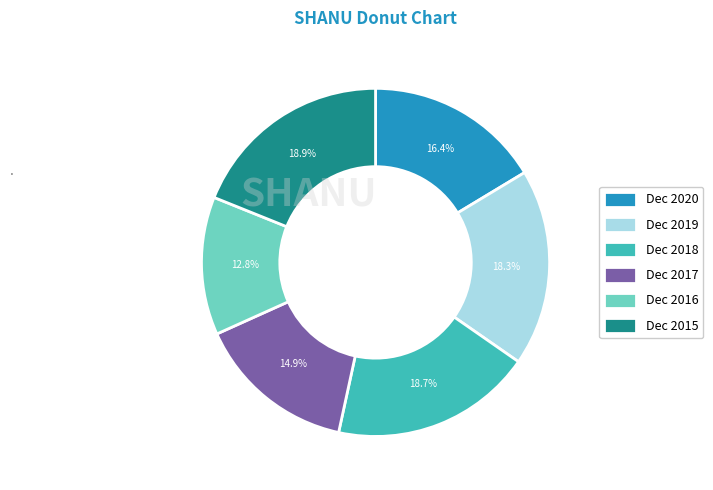

Is it true that Dec 2020 is 16% of the pie?

True